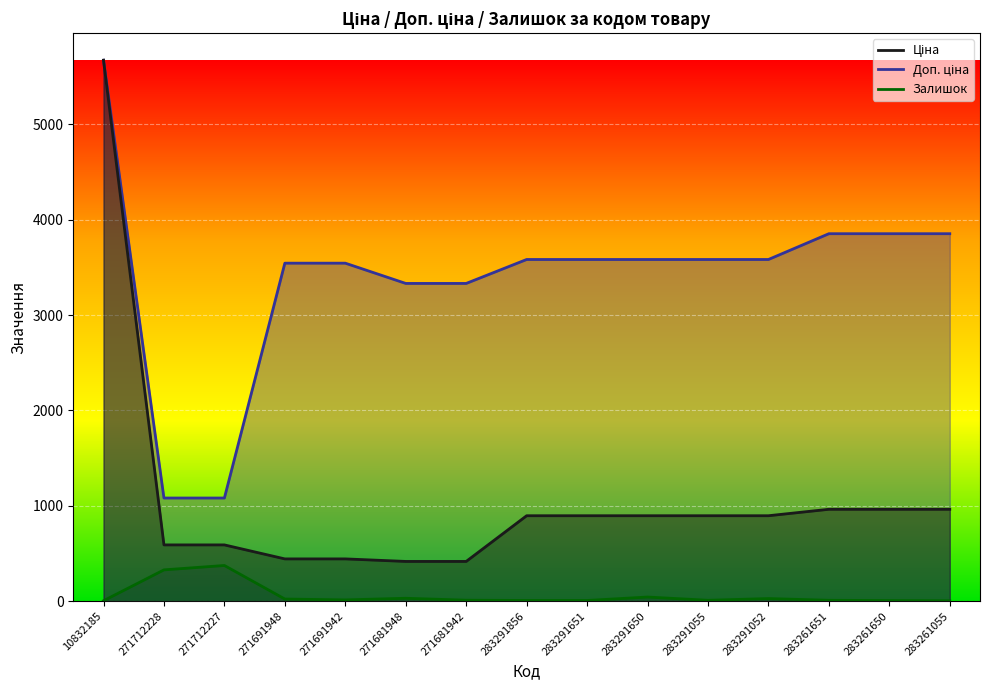

True or false: Залишок has a value of 75.5 at 283291650.

False